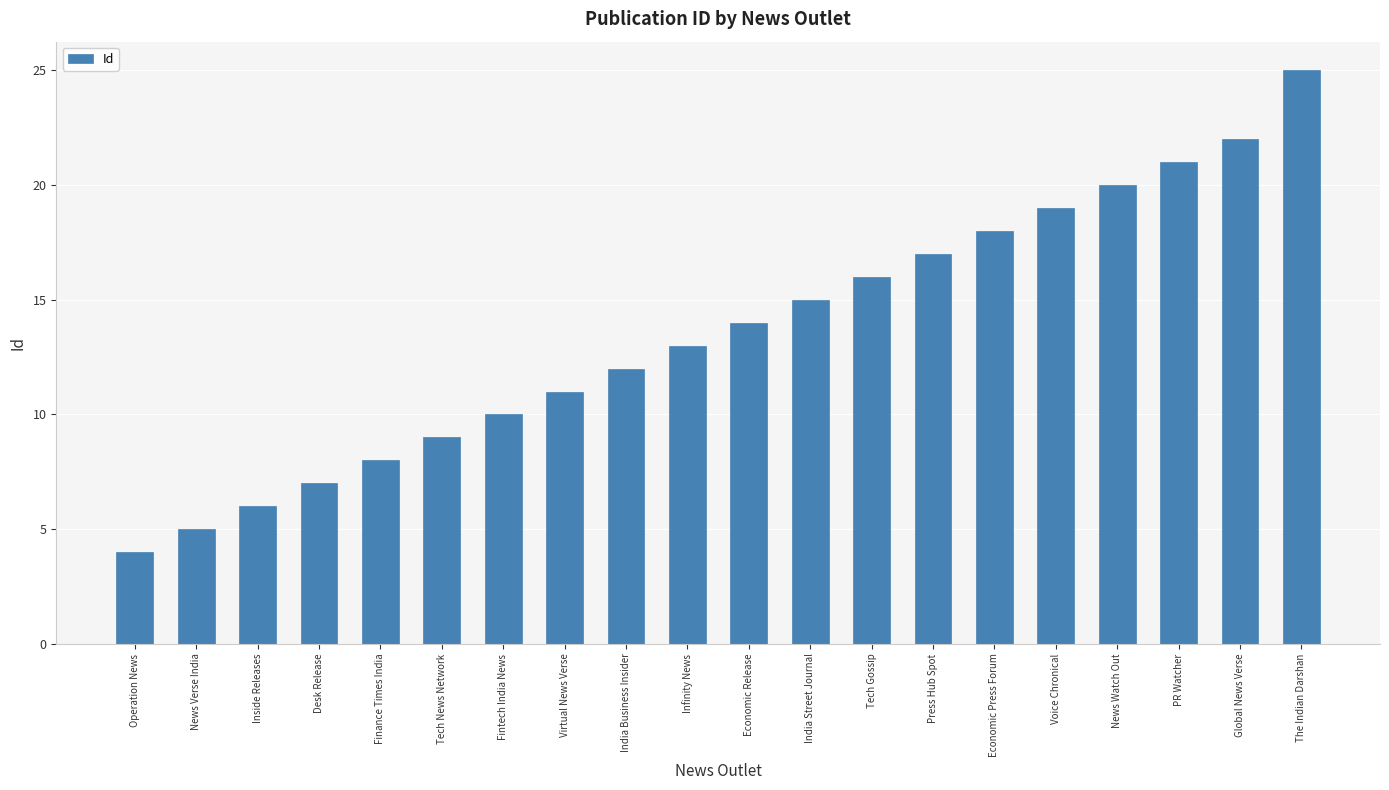

Approximately how many times larger is the value at Voice Chronical compared to Economic Press Forum?

1.1